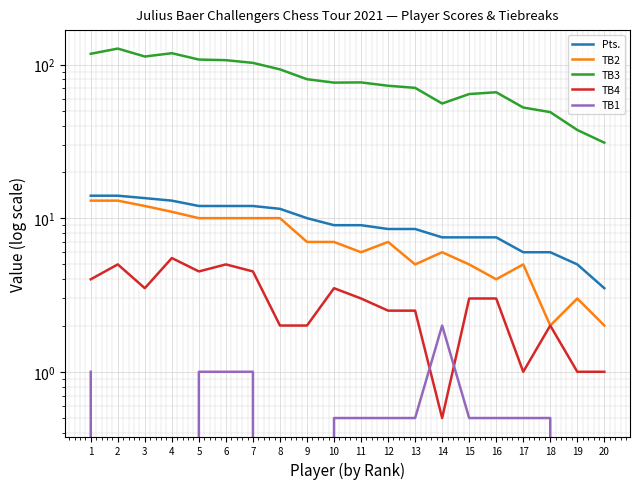

How many lines are shown in the chart?

5